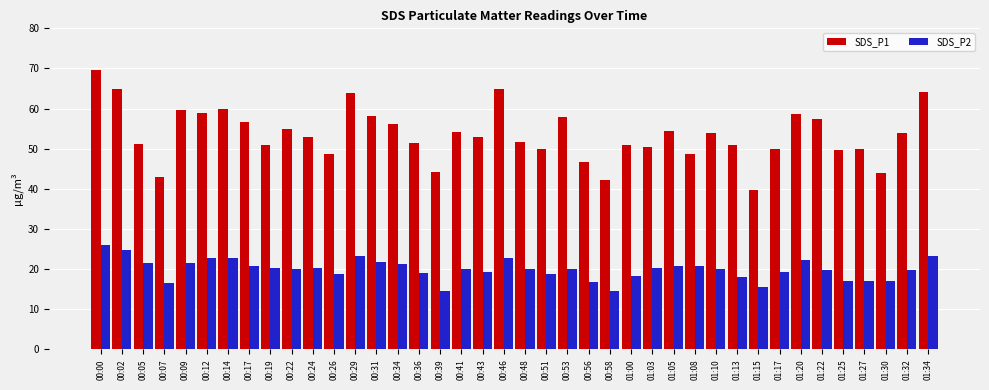

What value does the SDS_P1 series have at 00:00?

69.6